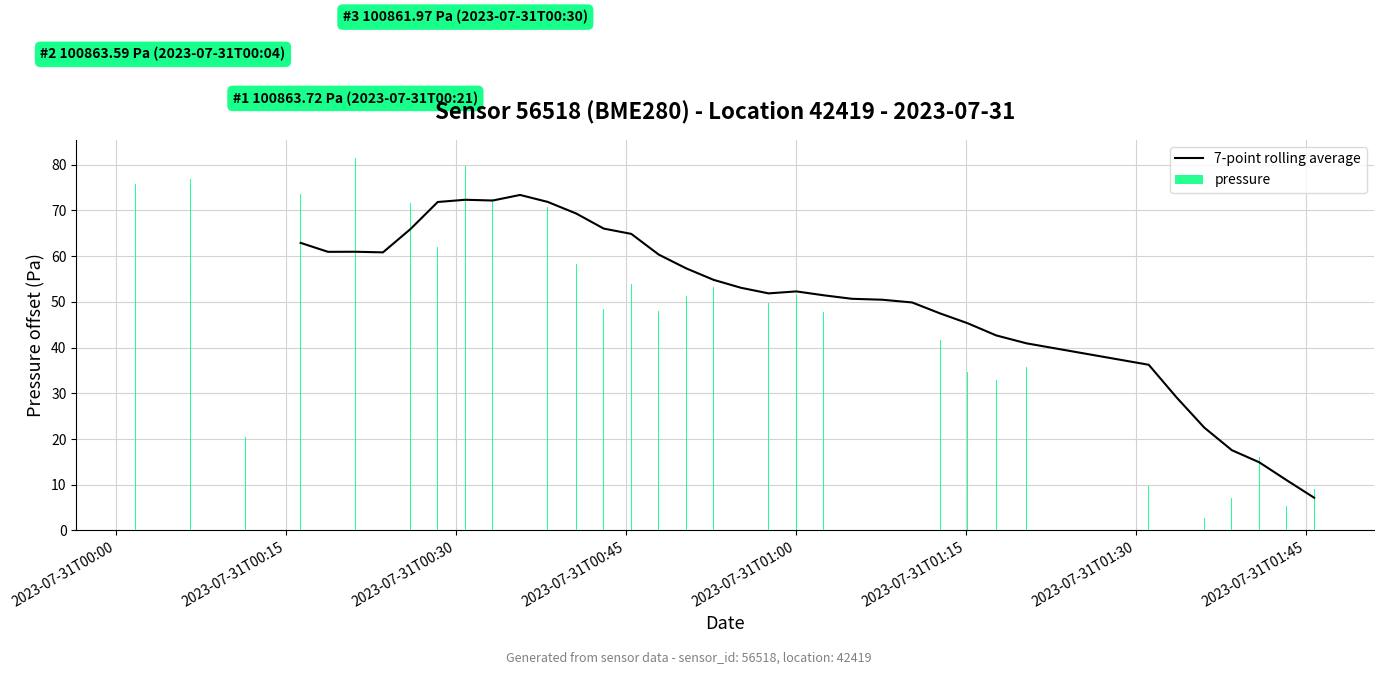

What is the sum of all pressure values?

1943.2